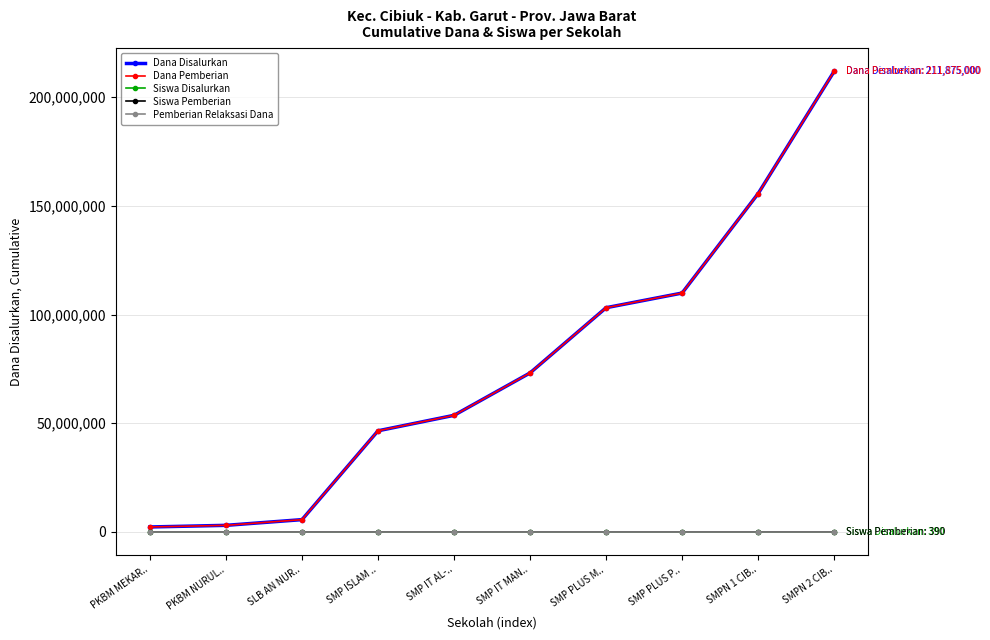

What is the total value across all series at SMP ISLAM ..?

93000170